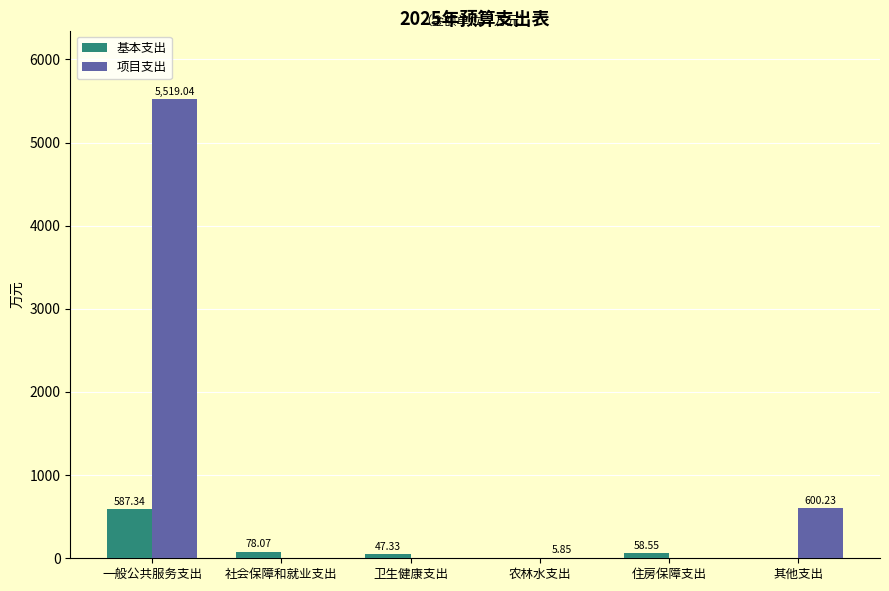

How many values in the 基本支出 series exceed 58?

3